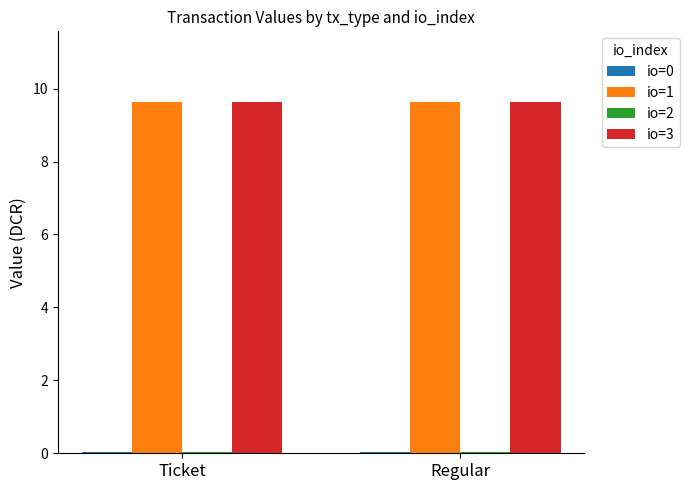

True or false: io=1 has a value of 9.6 at Regular.

True